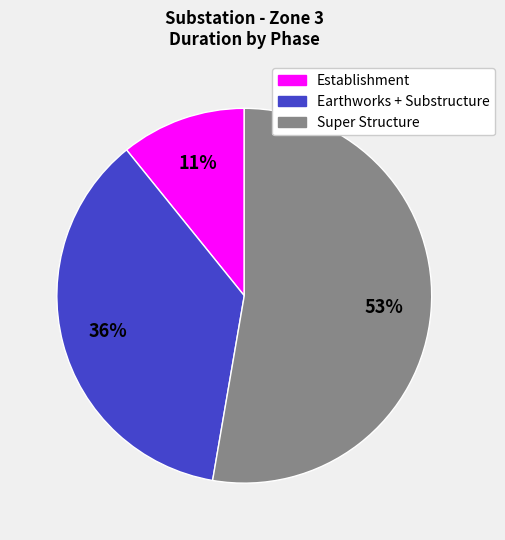

Combined, do Establishment and Earthworks + Substructure account for over 50%?

No